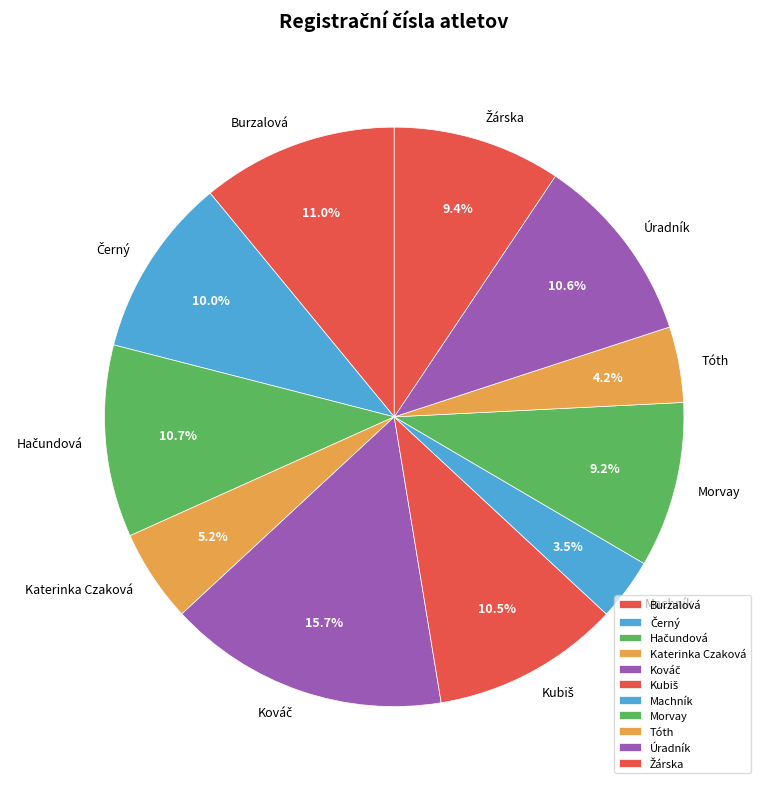

The Úradník slice represents 5% of the pie. True or false?

False